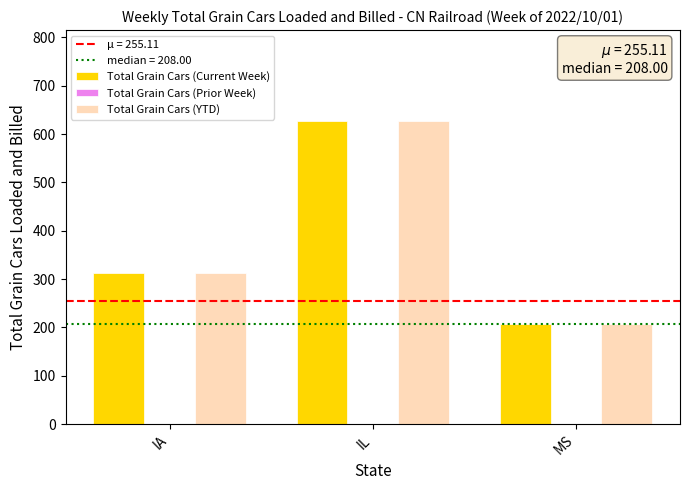

True or false: Total Grain Cars (YTD) has a value of 107 at IA.

False